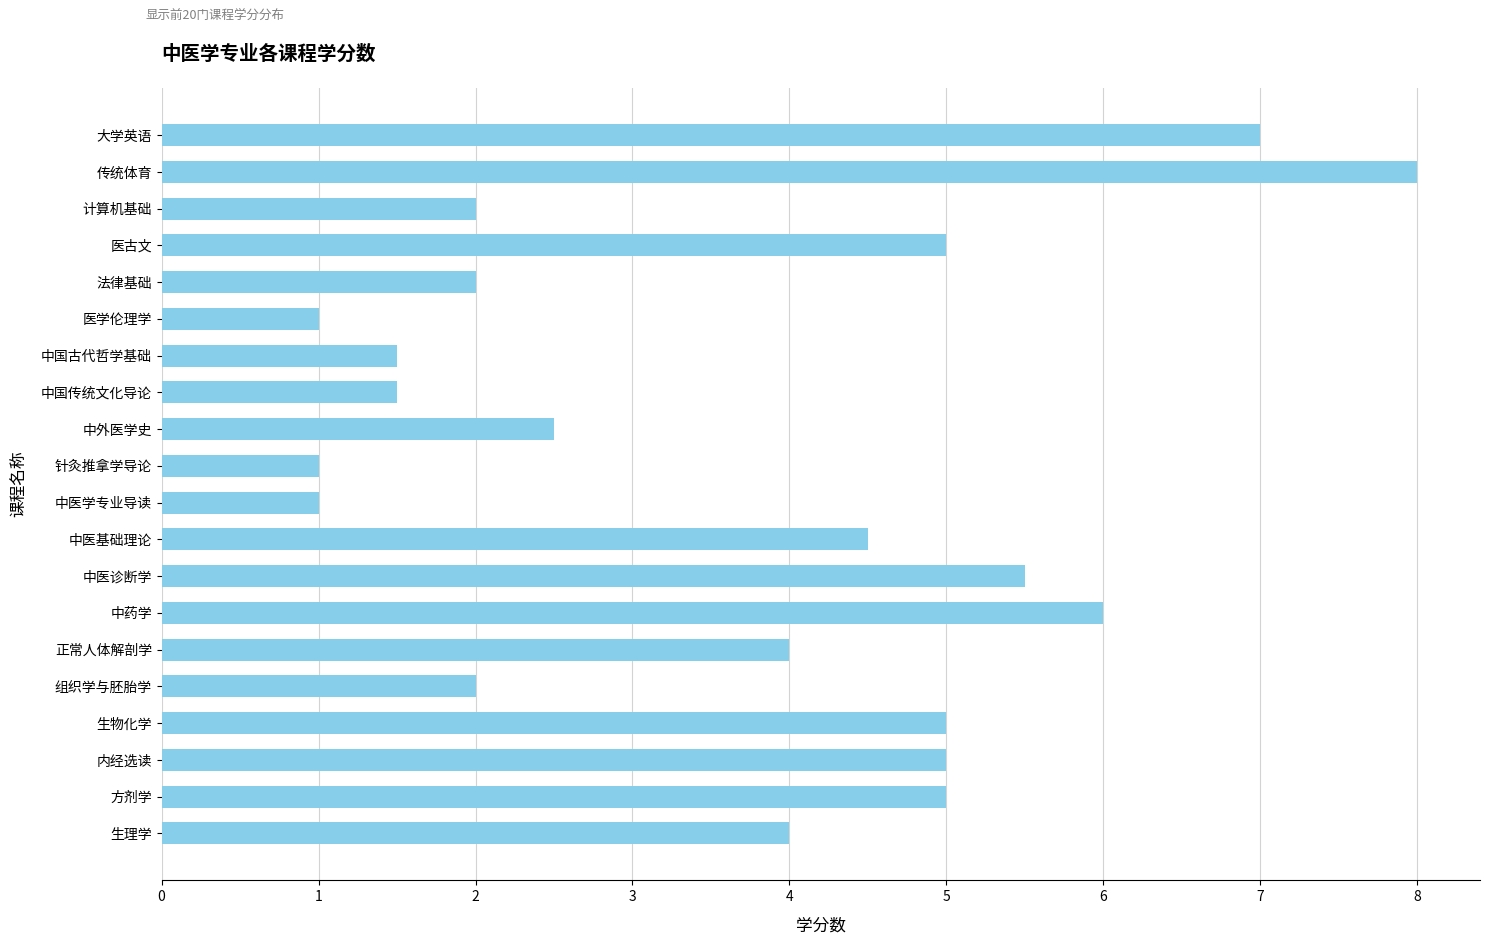

Reading bottom to top, list all the values displayed in this chart.

4.0	5.0	5.0	5.0	2.0	4.0	6.0	5.5	4.5	1.0	1.0	2.5	1.5	1.5	1.0	2.0	5.0	2.0	8.0	7.0